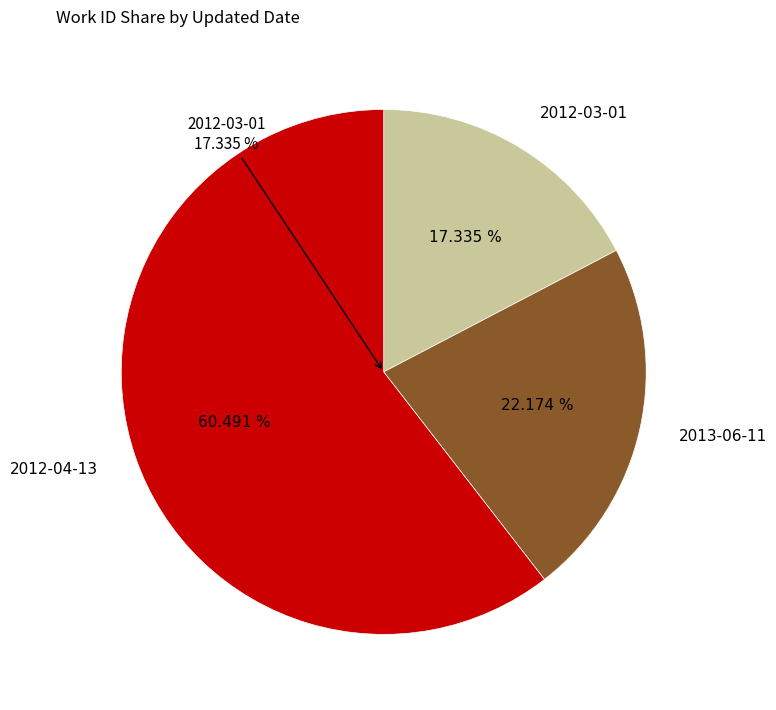

How many segments does this pie chart have?

3